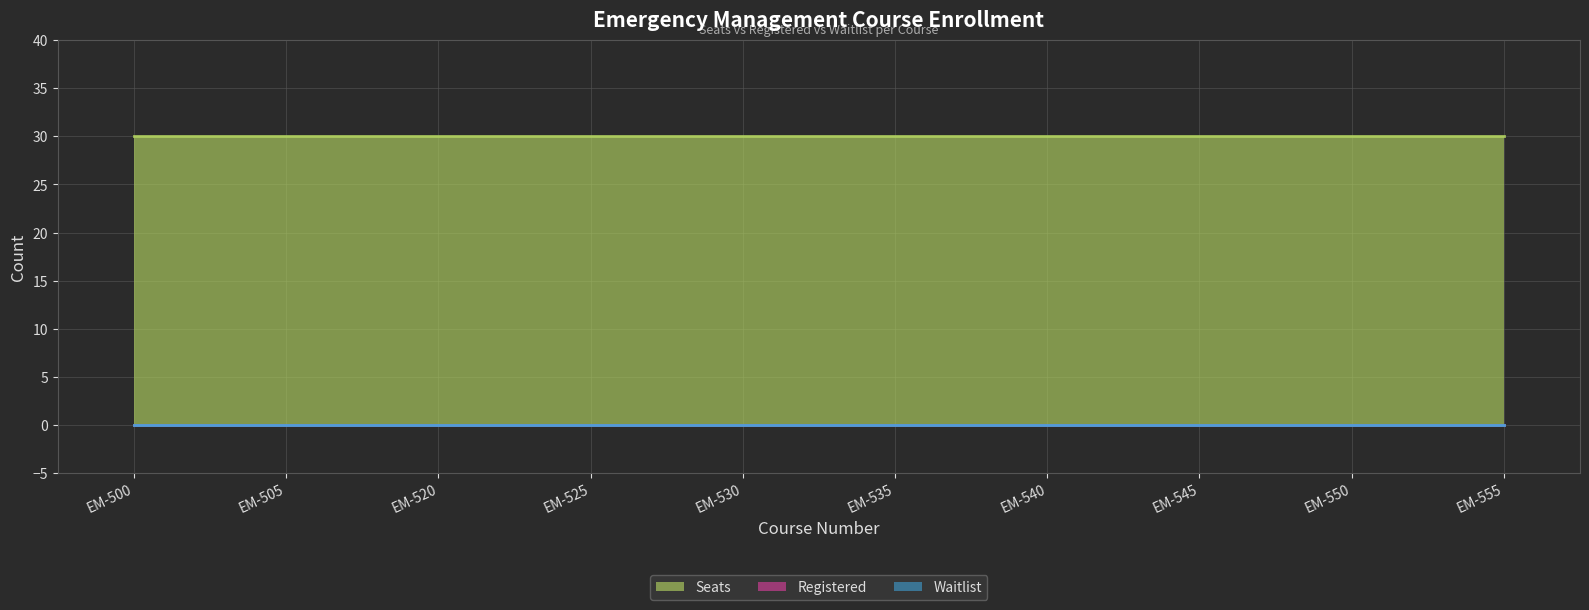

Does the chart have visible grid lines?

Yes